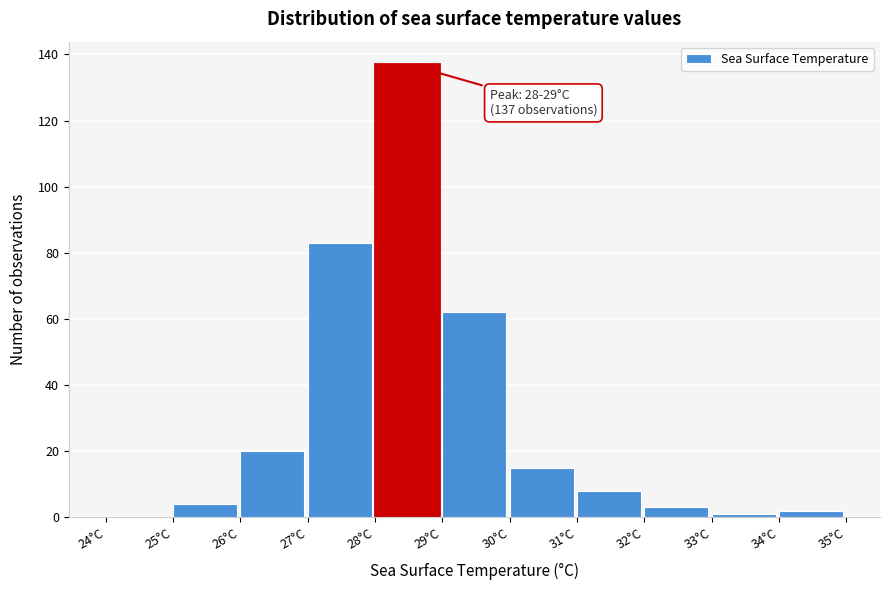

Which range on the x-axis has the tallest bar?

28 to 29